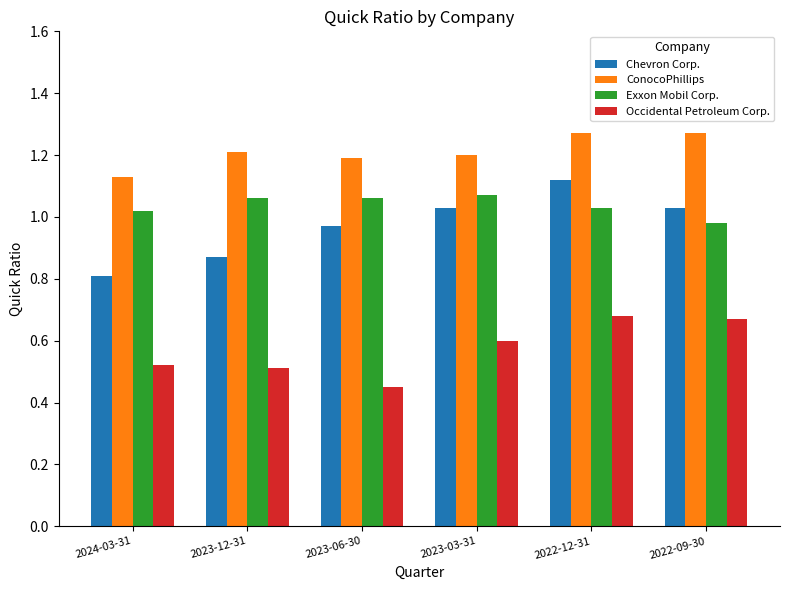

Which label corresponds to the smallest value in the chart?

2023-06-30